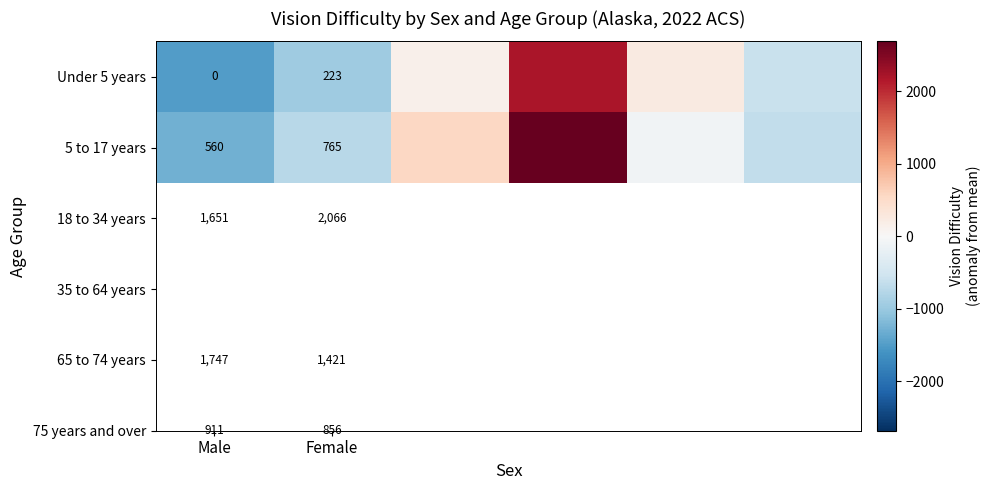

Is the value of 5 to 17 years at Male greater than the value of Under 5 years at Female?

Yes